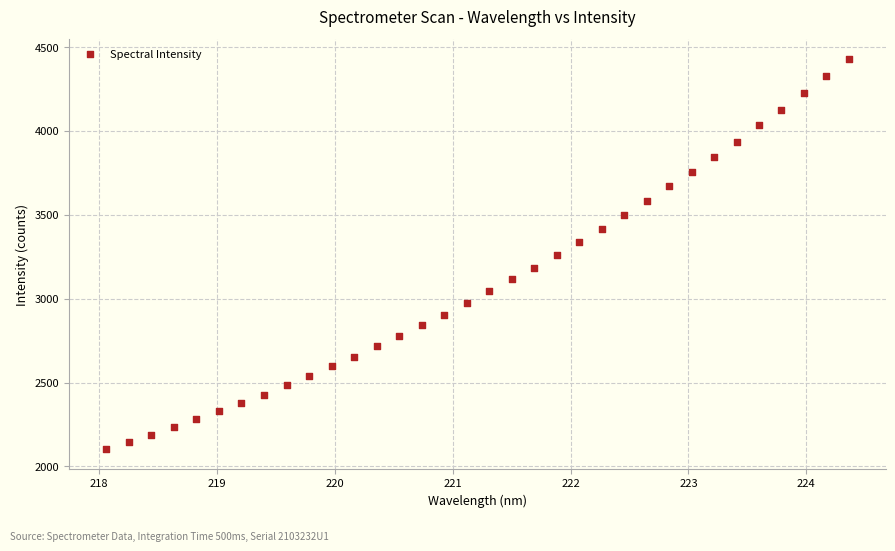

What is the range of Y values (max minus min)?

2328.5